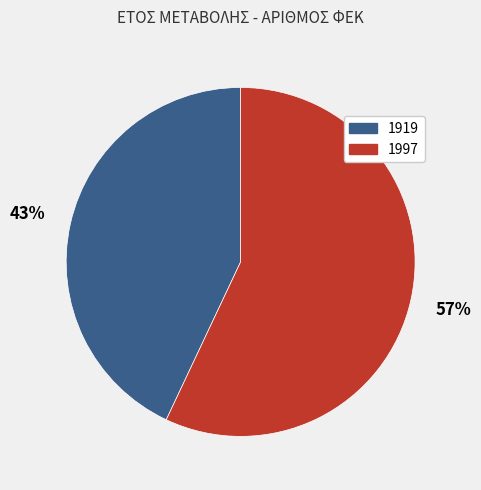

Approximately how many times larger is the value at 1919 compared to 1997?

0.8